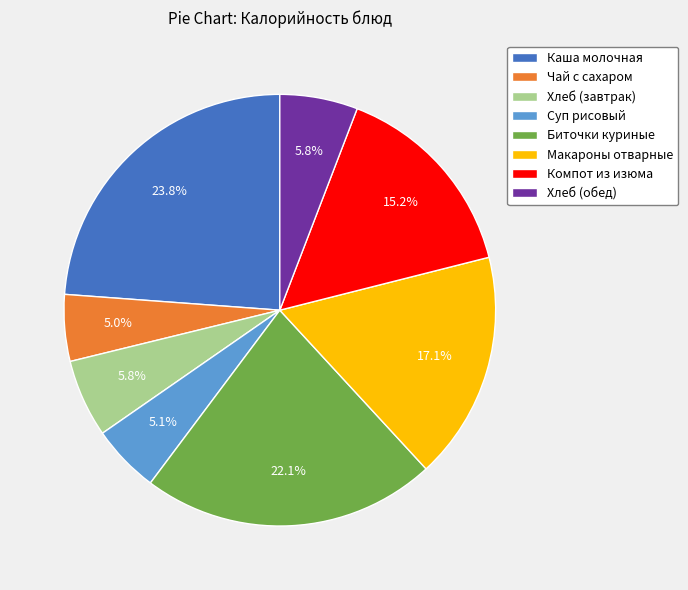

How many segments does this pie chart have?

8